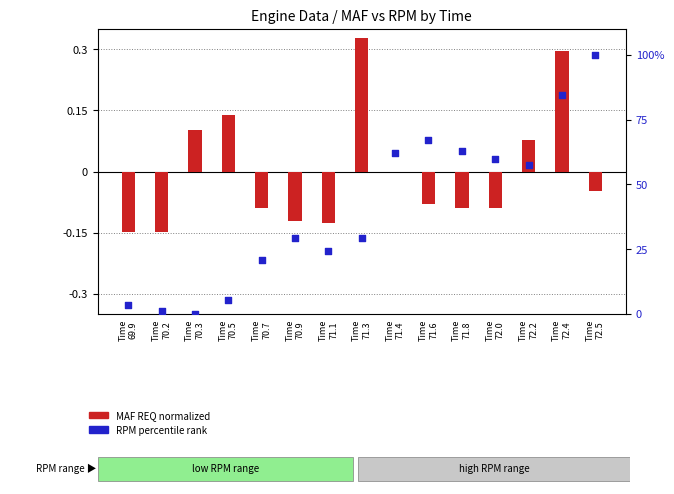

What is the total value across all series at Time
71.6?

67.1